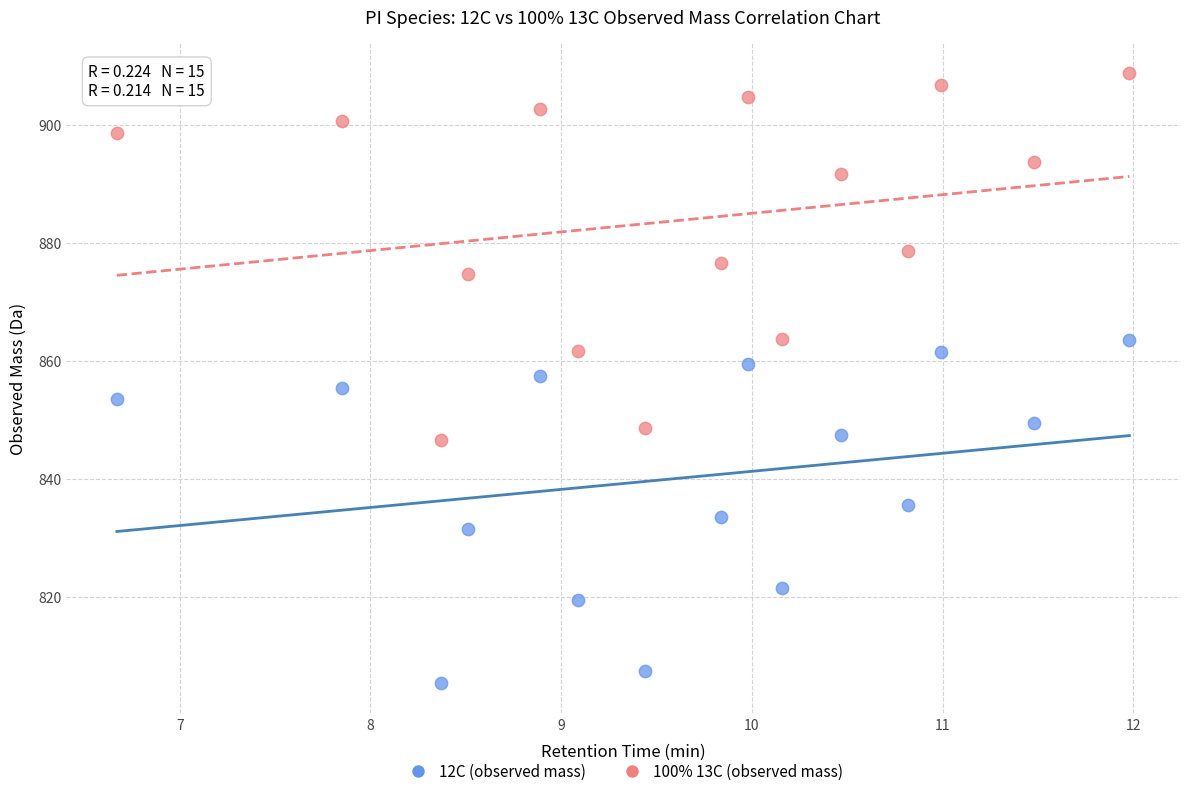

Which series has the widest spread of Y values?

100% 13C (observed mass)